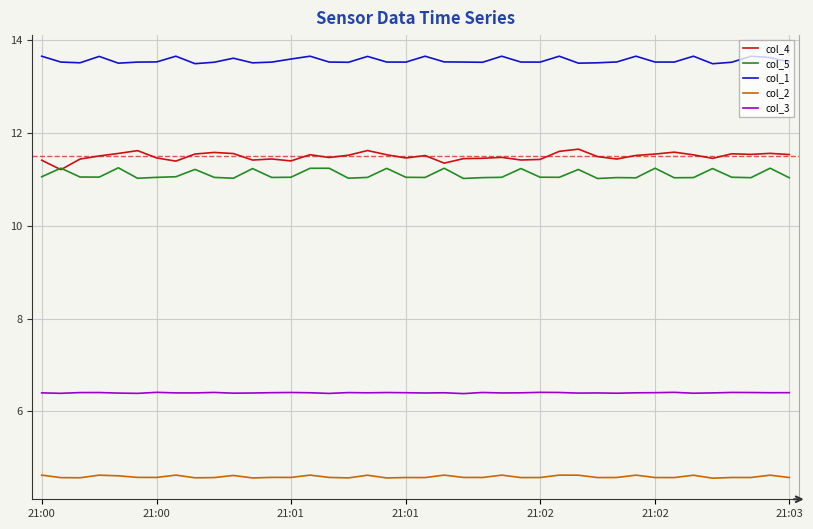

At how many categories does at least one series exceed 6?

40